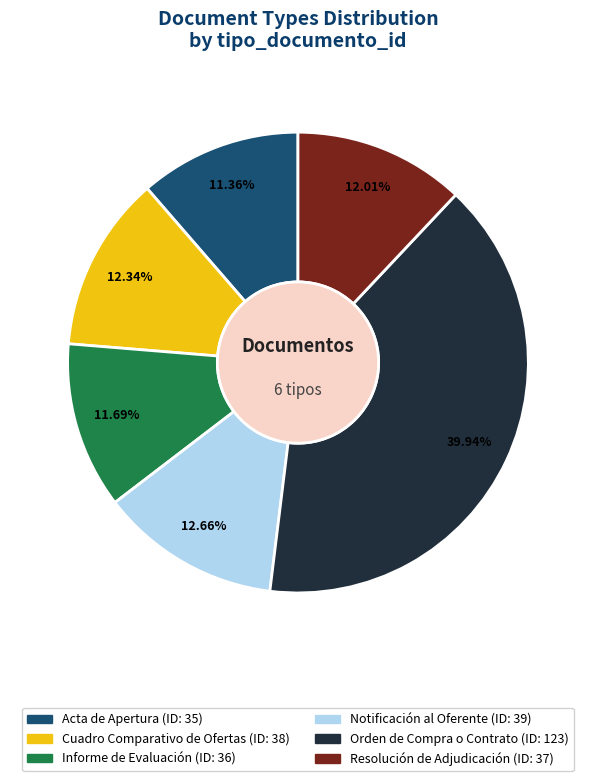

Which category has the biggest portion of the pie?

Orden de Compra o Contrato